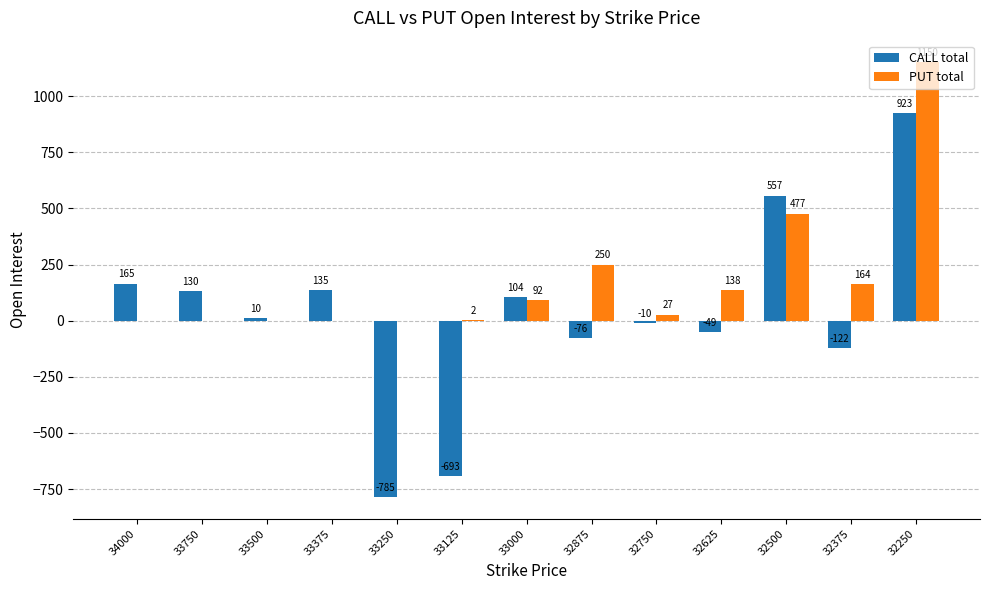

Which series has the largest total across all categories?

PUT total